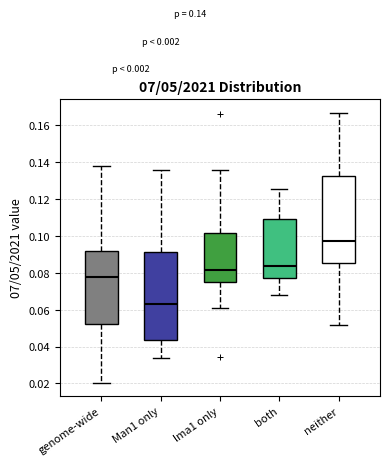

Which box's median line is the lowest?

Man1 only